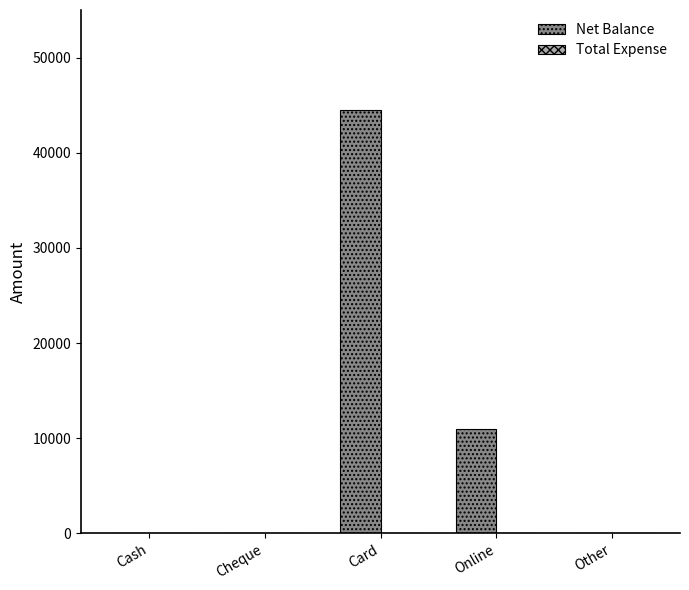

The chart shows a value of 0 at Cash. True or false?

True